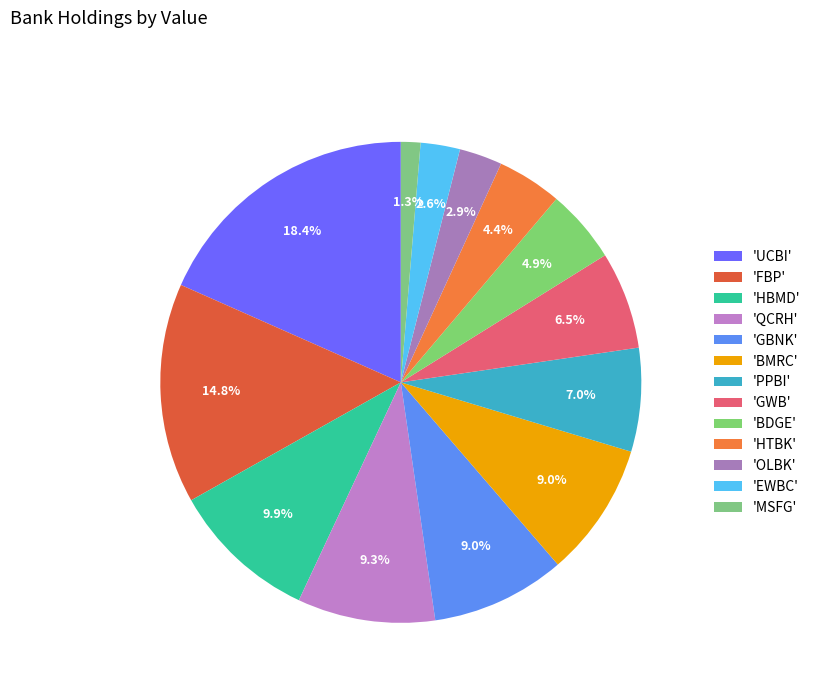

Count the number of slices in the pie.

13